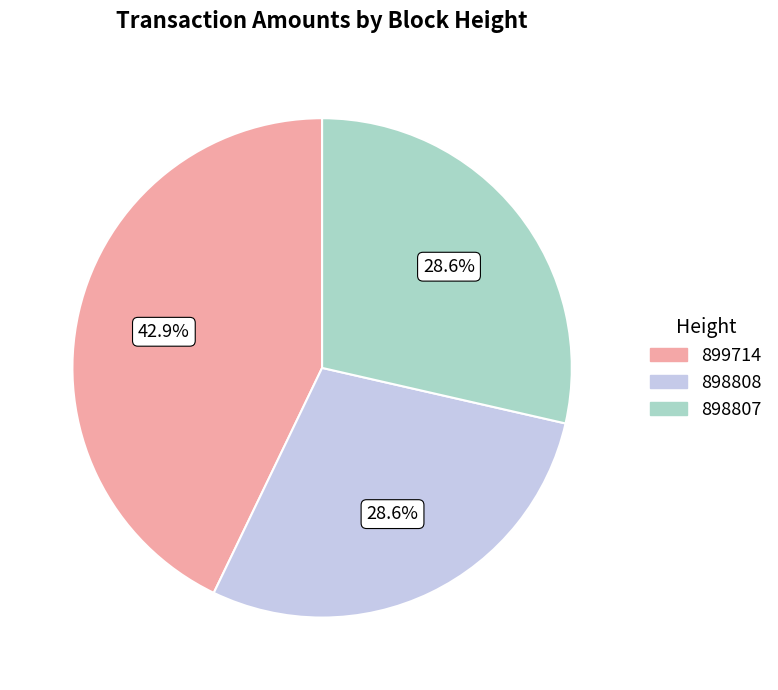

Is the sum of 899714 and 898807 greater than half?

Yes